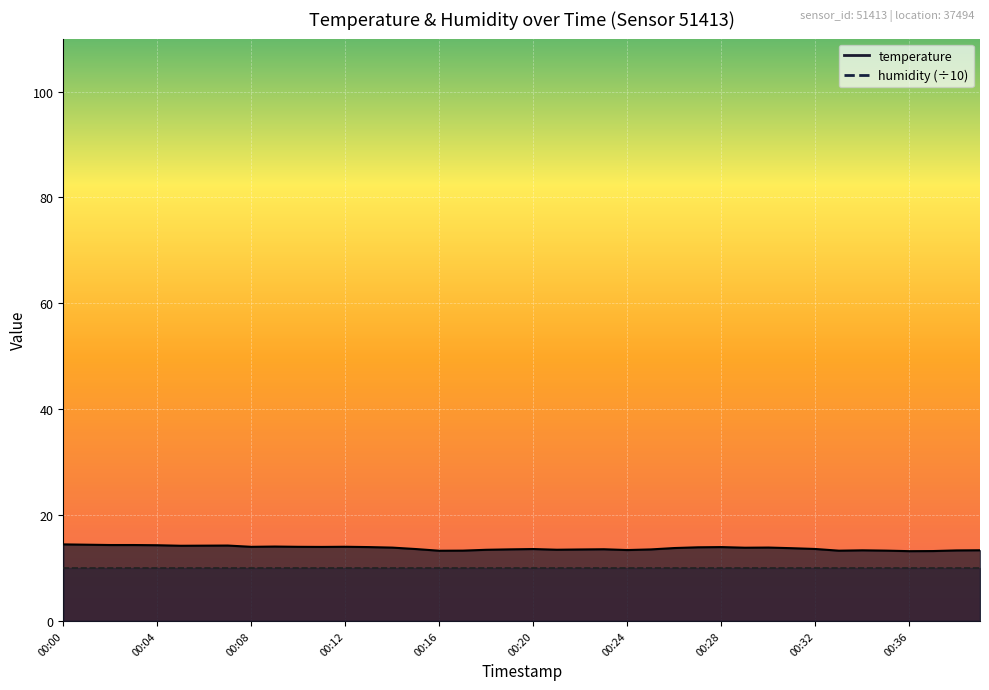

Rank the categories by value from lowest to highest.

00:36, 00:37, 00:16, 00:33, 00:17, 00:35, 00:38, 00:34, 00:39, 00:24, 00:18, 00:21, 00:22, 00:25, 00:19, 00:23, 00:15, 00:20, 00:32, 00:31, 00:26, 00:29, 00:14, 00:30, 00:27, 00:13, 00:28, 00:11, 00:08, 00:10, 00:12, 00:09, 00:05, 00:06, 00:07, 00:04, 00:02, 00:03, 00:01, 00:00